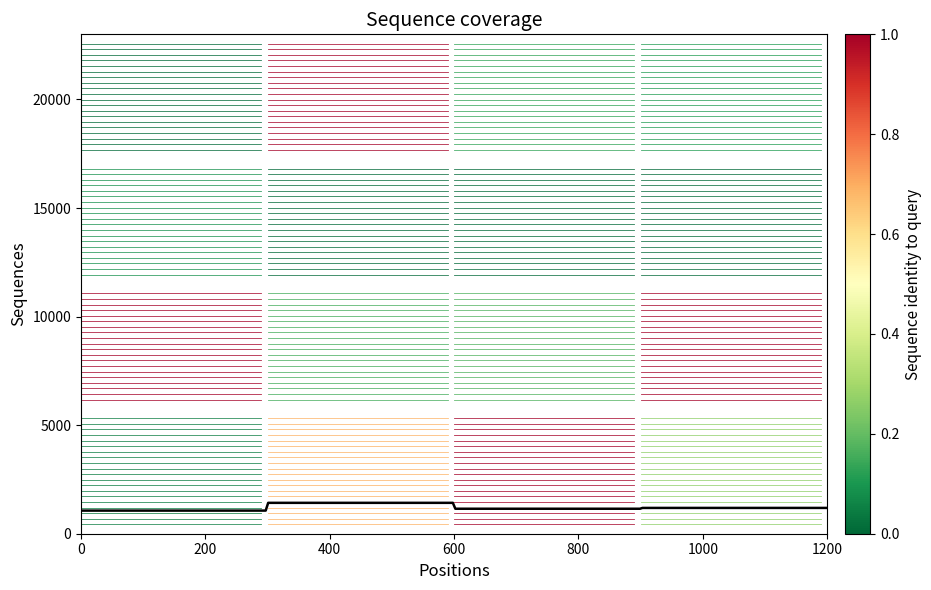

True or false: Rank 4 has a value of 10046.3 at 200.

False